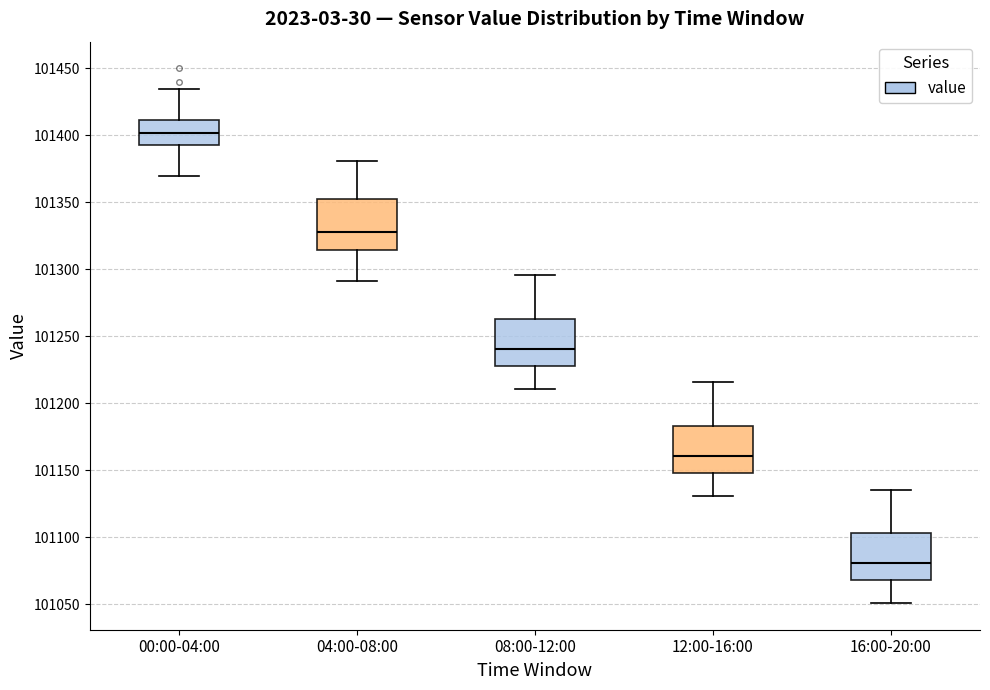

Reading left to right, read every box against the y-axis: the position of its median line, the range the box covers, and the ends of its whiskers. The values are not printed on the chart, so give them approximately, as read against the axis.

00:00-04:00: median 101400, box 101395 to 101410, whiskers 101370 to 101435
04:00-08:00: median 101330, box 101315 to 101355, whiskers 101290 to 101380
08:00-12:00: median 101240, box 101230 to 101265, whiskers 101210 to 101295
12:00-16:00: median 101160, box 101150 to 101185, whiskers 101130 to 101215
16:00-20:00: median 101080, box 101070 to 101105, whiskers 101050 to 101135